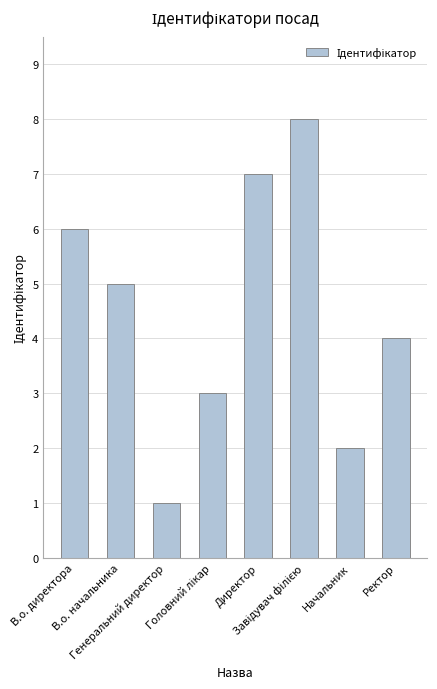

What position from the right is Начальник?

2